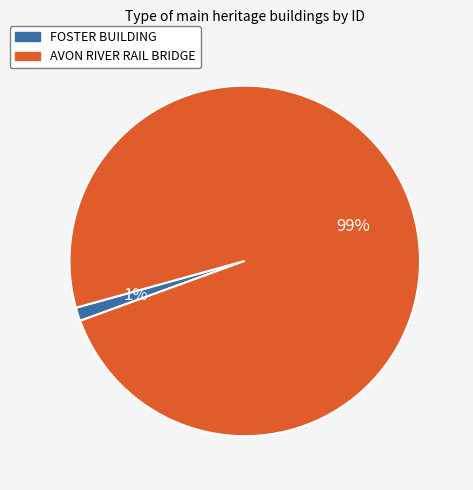

Does any single category account for the majority?

Yes